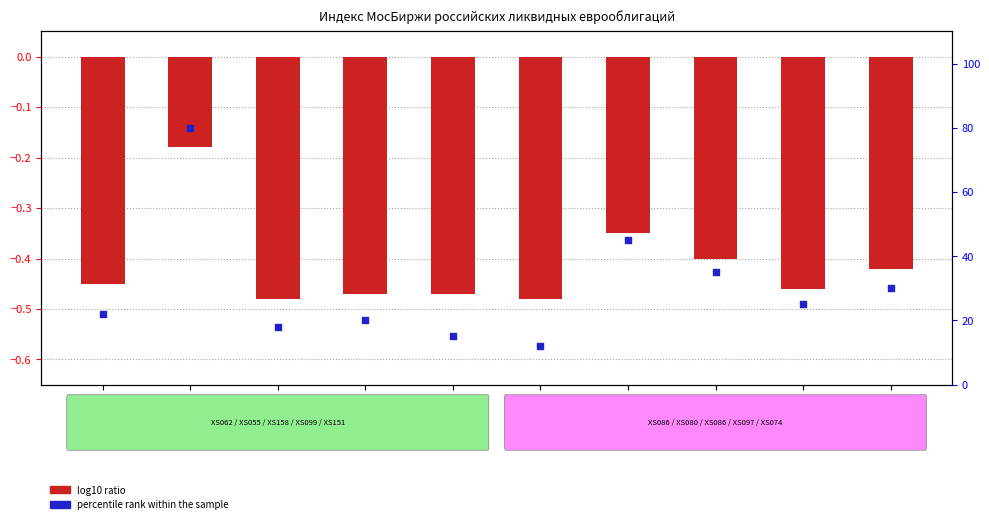

At which category is the sum across all series the highest?

emitter_2